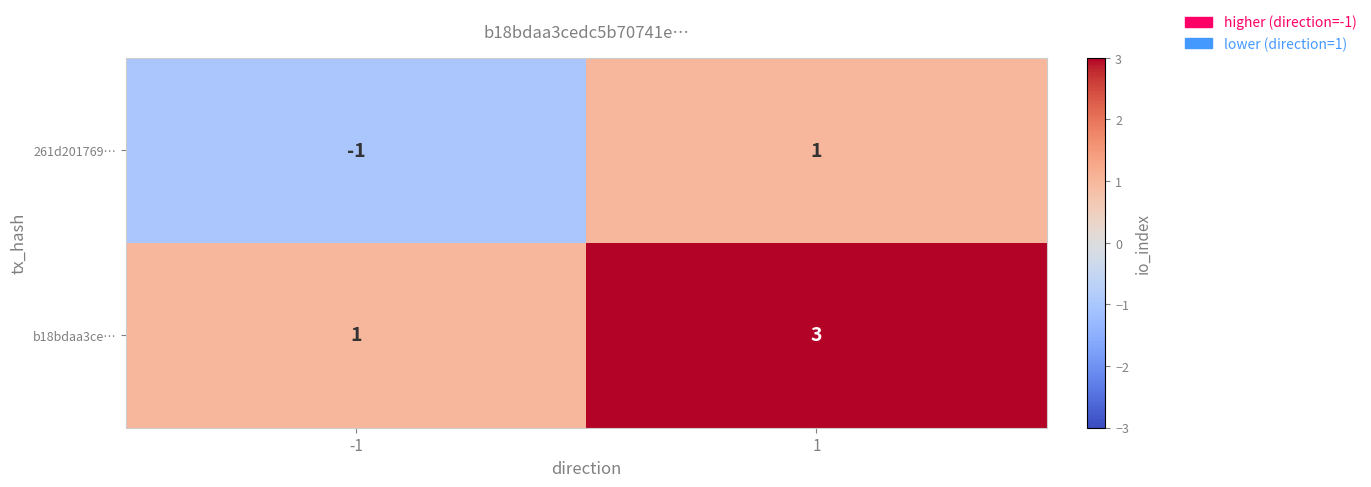

What is the maximum value for b18bdaa3ce…?

3